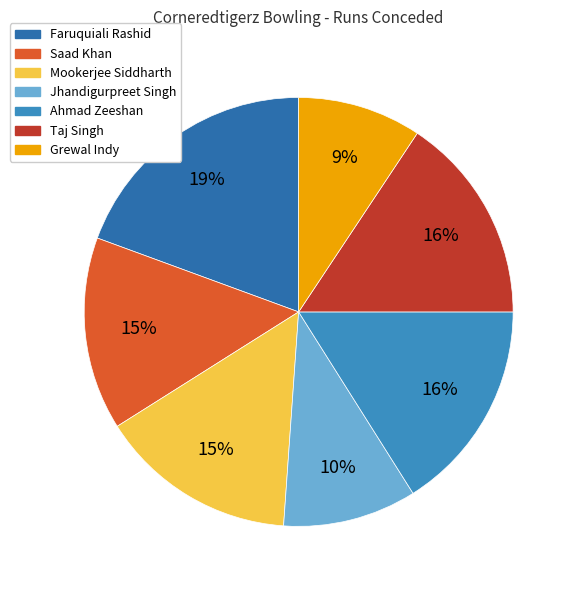

To the nearest percent, what is the average slice percentage?

14%